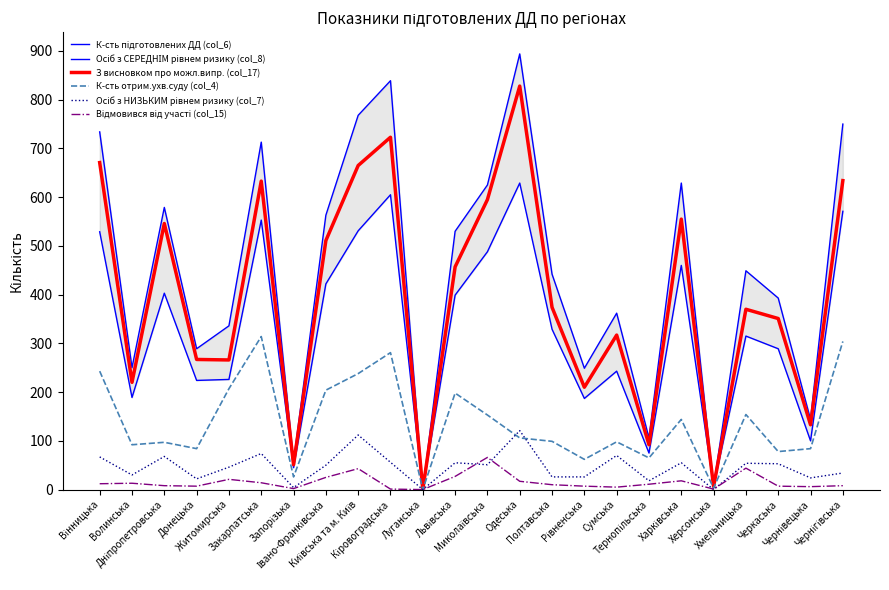

True or false: Осіб з СЕРЕДНІМ рівнем ризику (col_8) and К-сть отрим.ухв.суду (col_4) intersect in this chart.

False